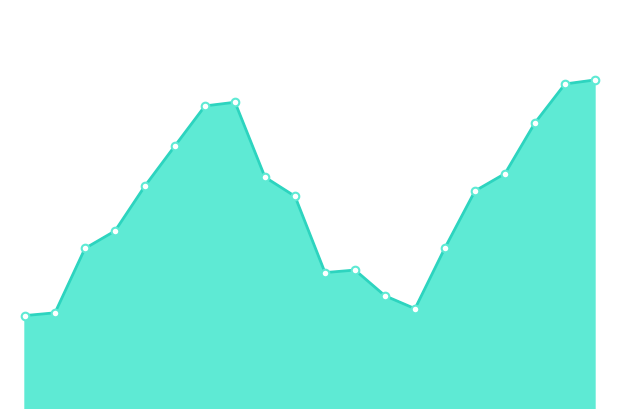

Is this an area chart (filled region under the line)?

Yes